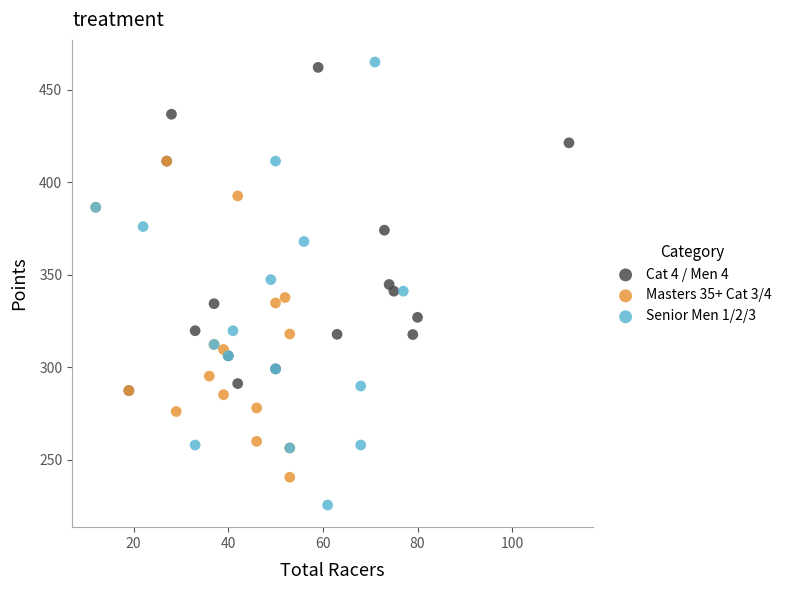

Which series contains the highest Y value?

Senior Men 1/2/3